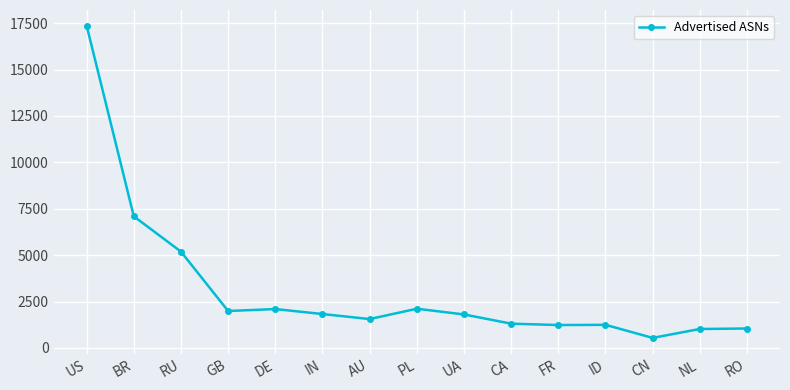

Between GB and RO, which is larger?

GB